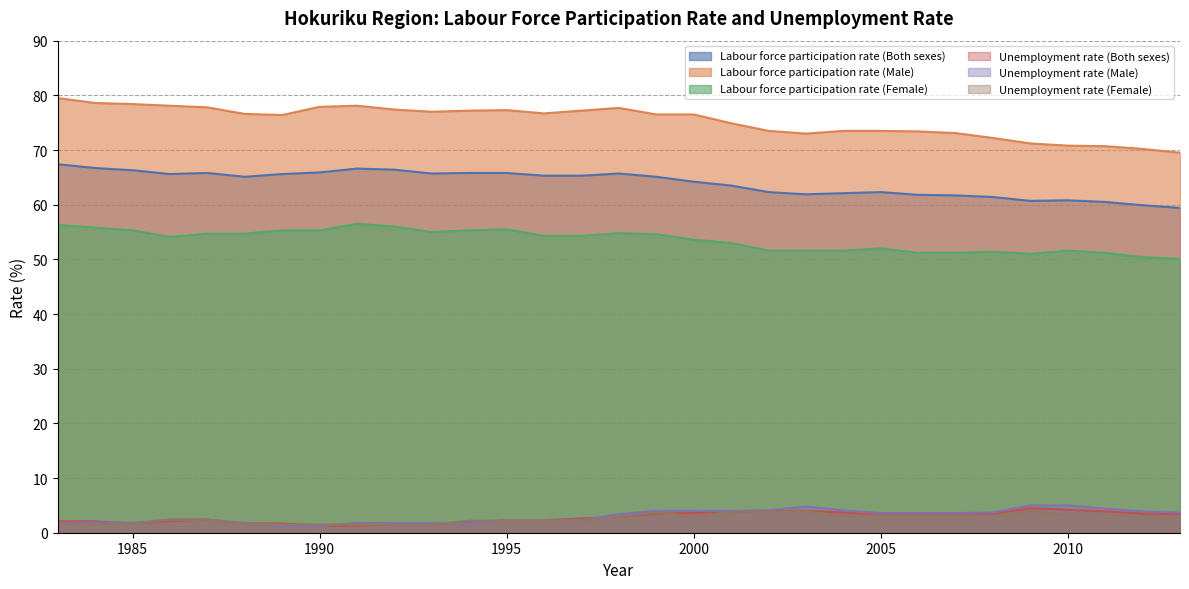

What is the average value of the Unemployment rate (Female) series?

2.6